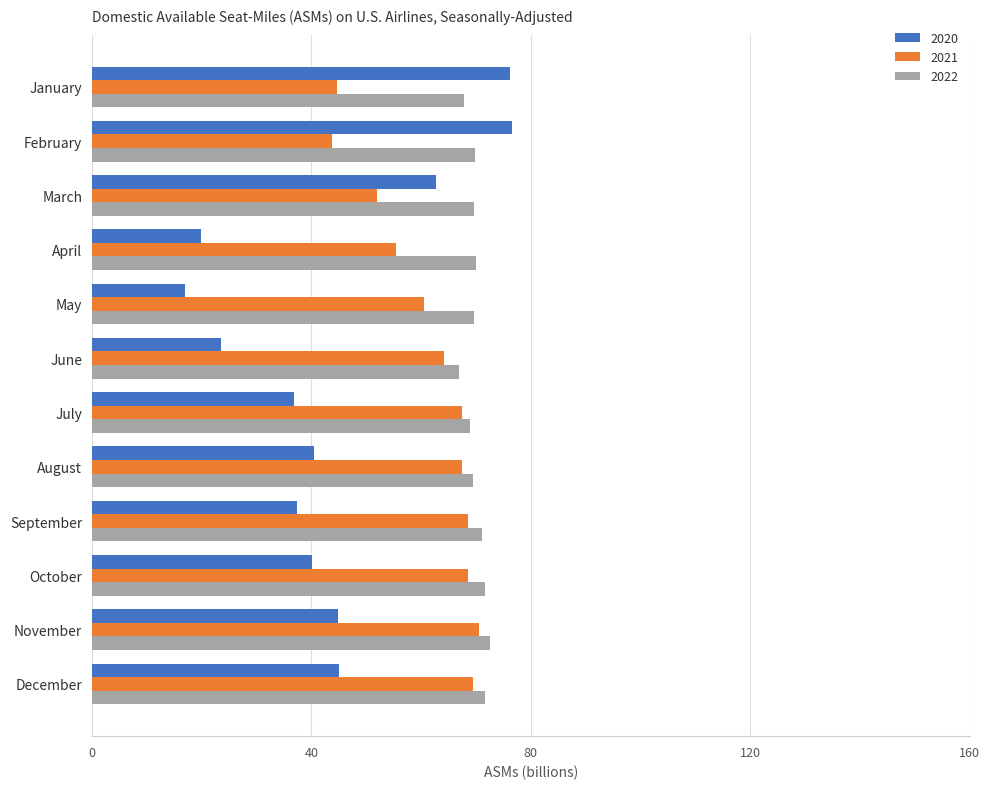

What is the greatest value displayed?

76.6